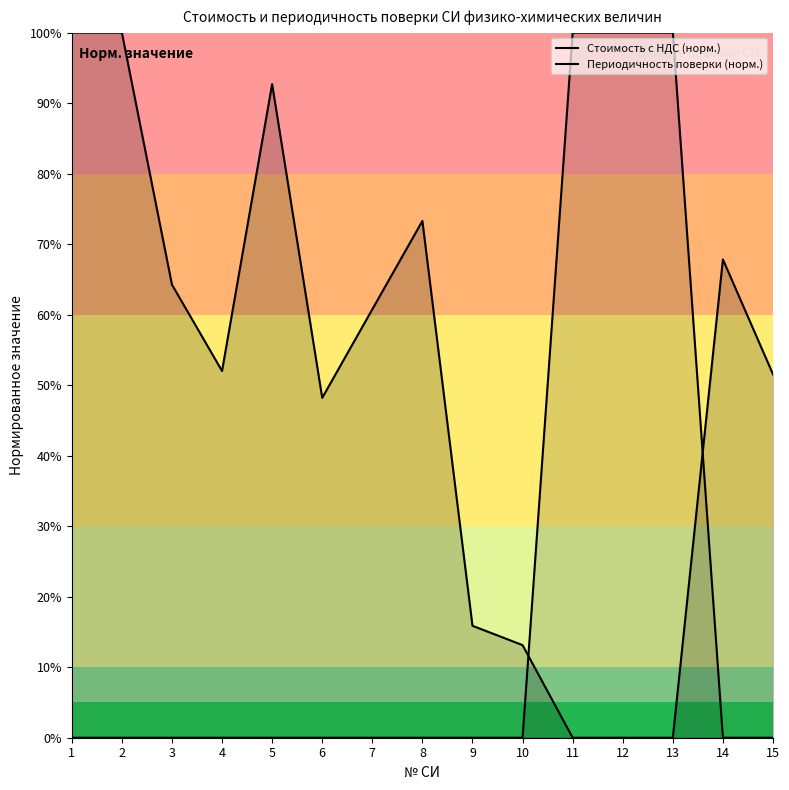

How many interior local peaks does the Стоимость с НДС (норм.) series have?

3